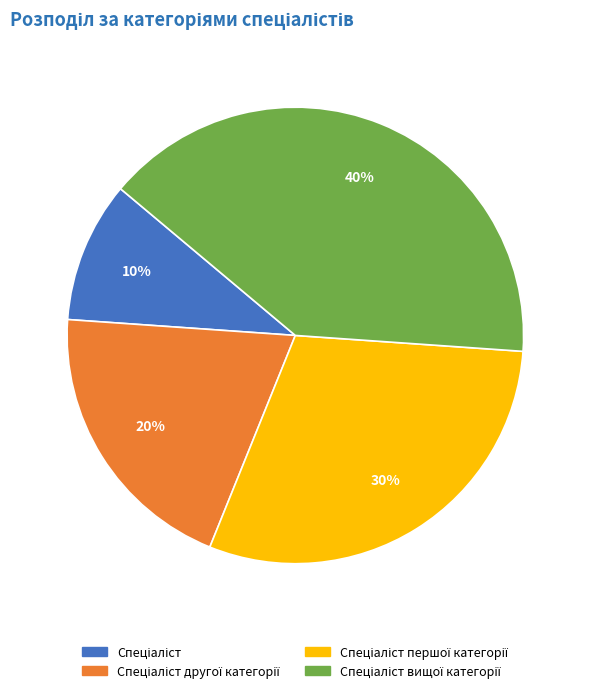

Is there any slice that represents more than half of the pie?

No